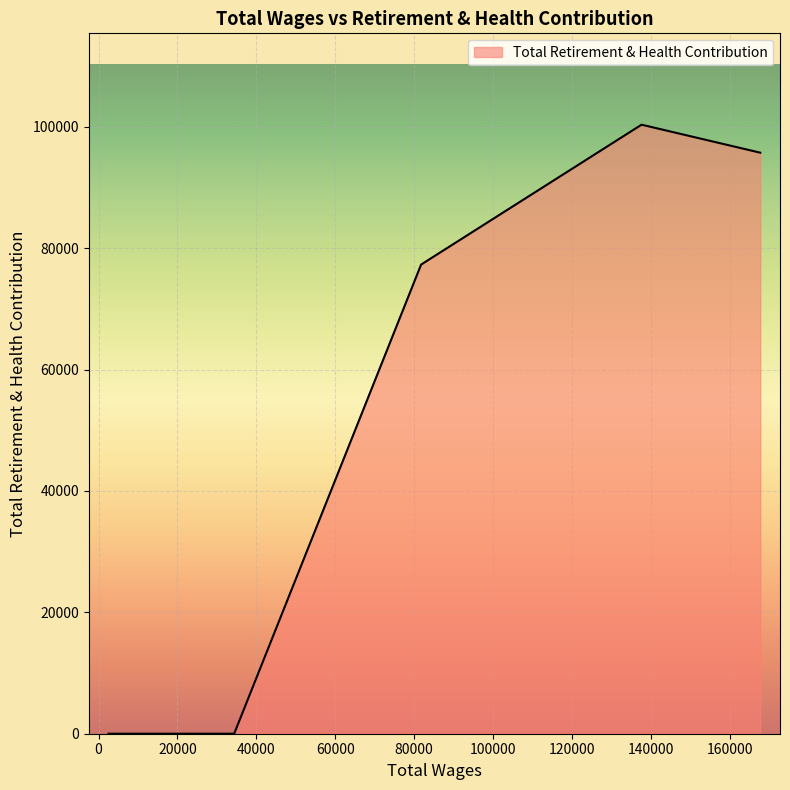

What is the greatest value displayed?

100336